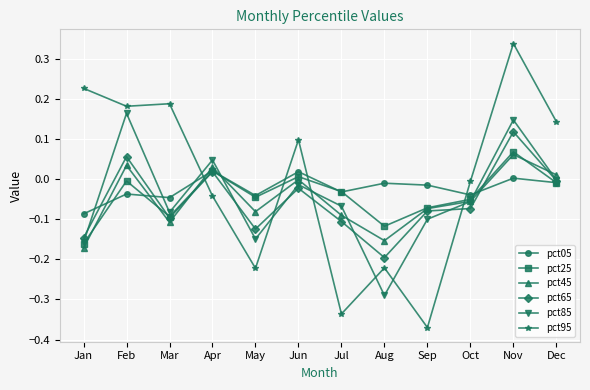

How many distinct data groups are displayed?

6